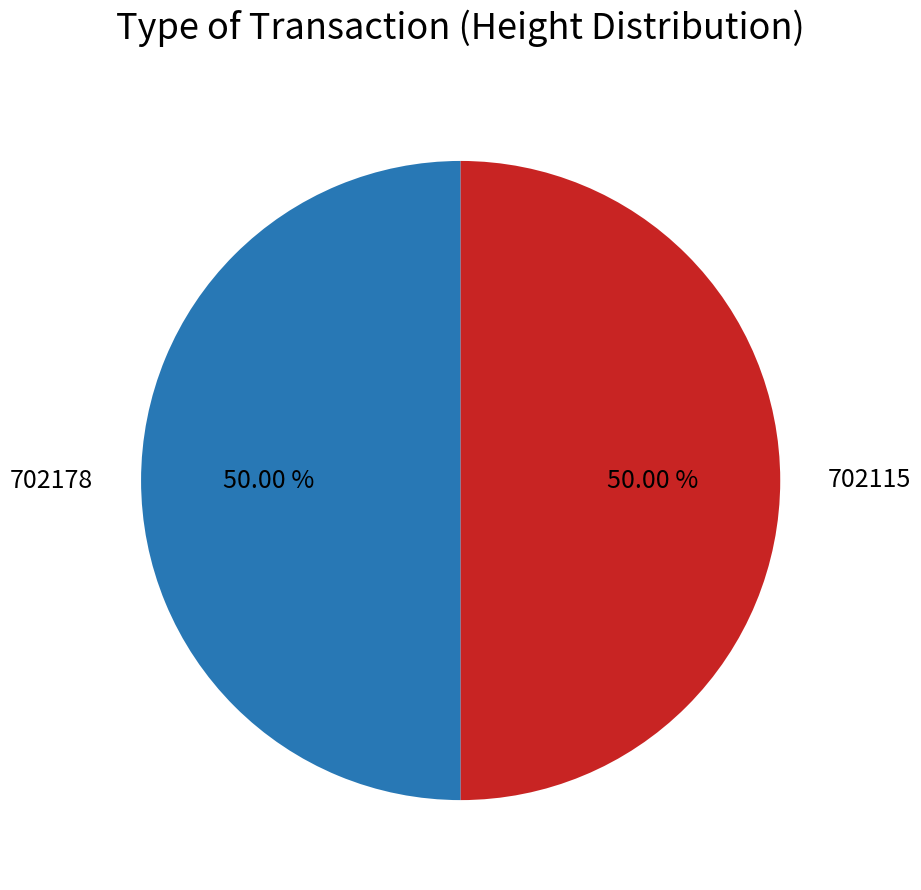

What is the ratio of the value at 702115 to the value at 702178?

1.0